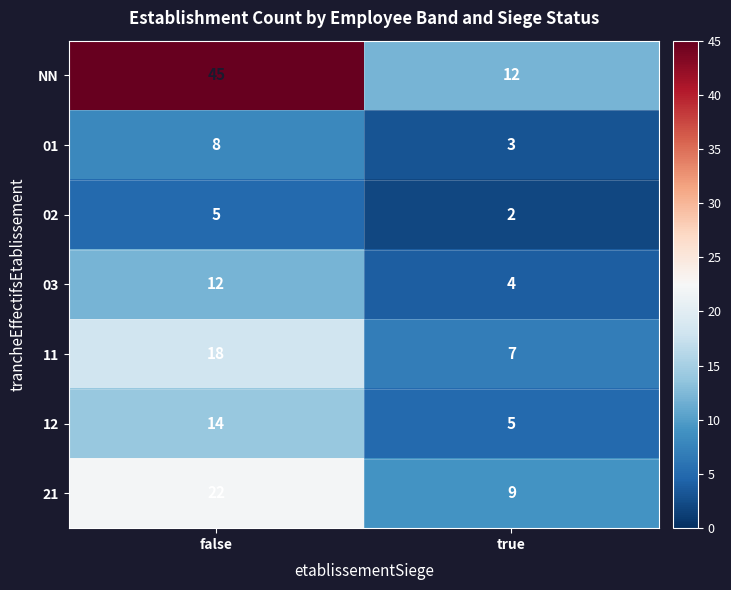

At which label does 02 reach its peak?

false